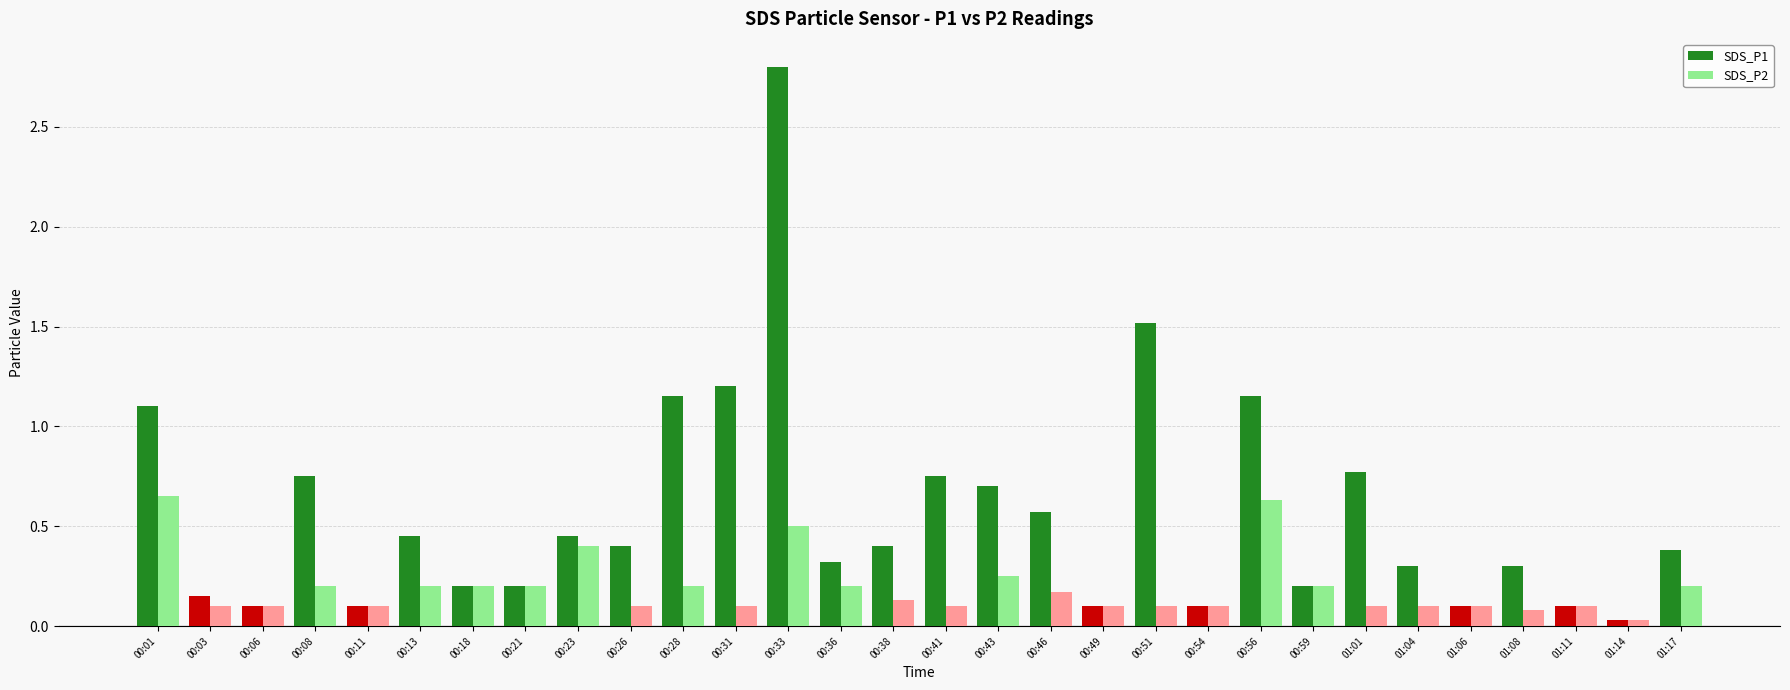

What is the sum of the SDS_P1 values at 00:01 and 00:18?

1.3